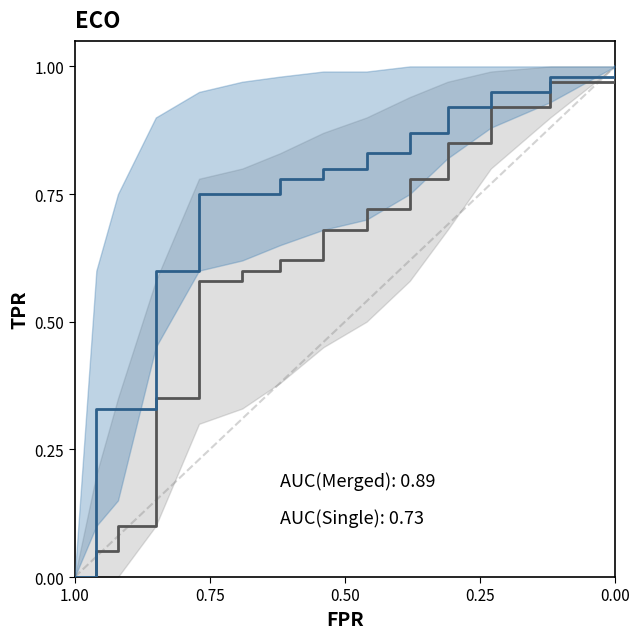

At which category is the sum across all series the highest?

13